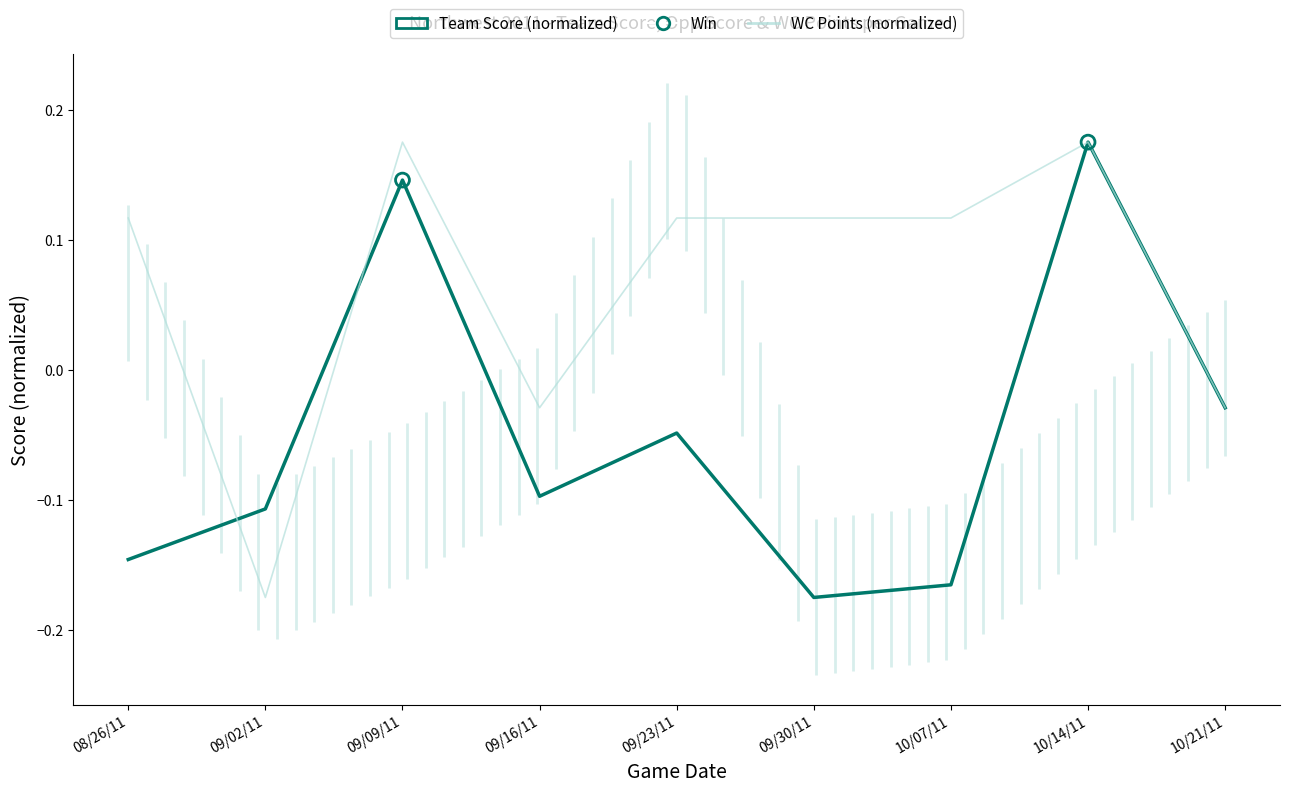

Which series reaches the minimum Y coordinate?

Team Score